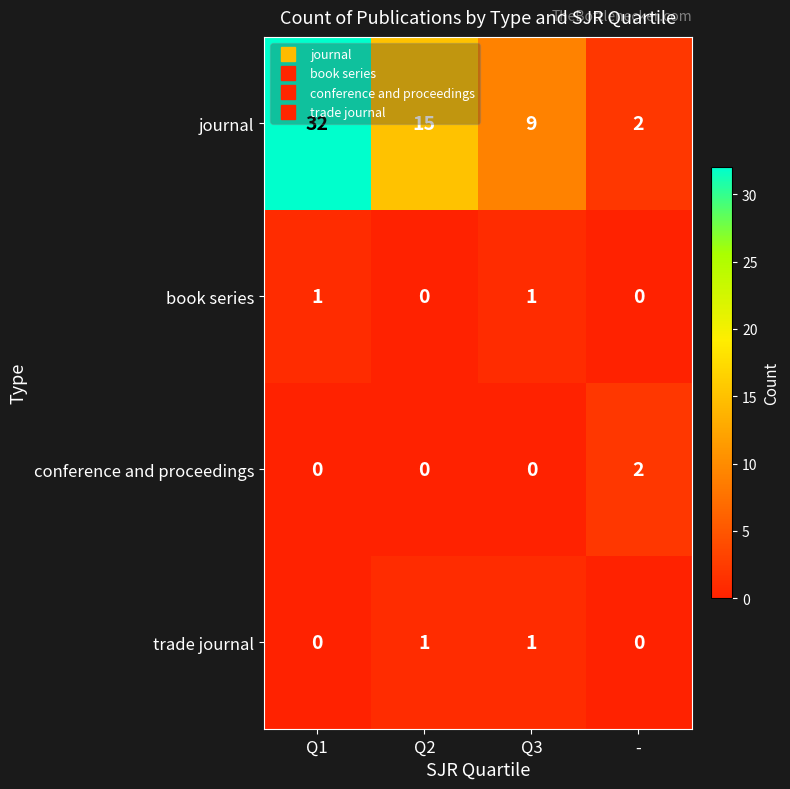

The value of trade journal at Q1 is 0. True or false?

True